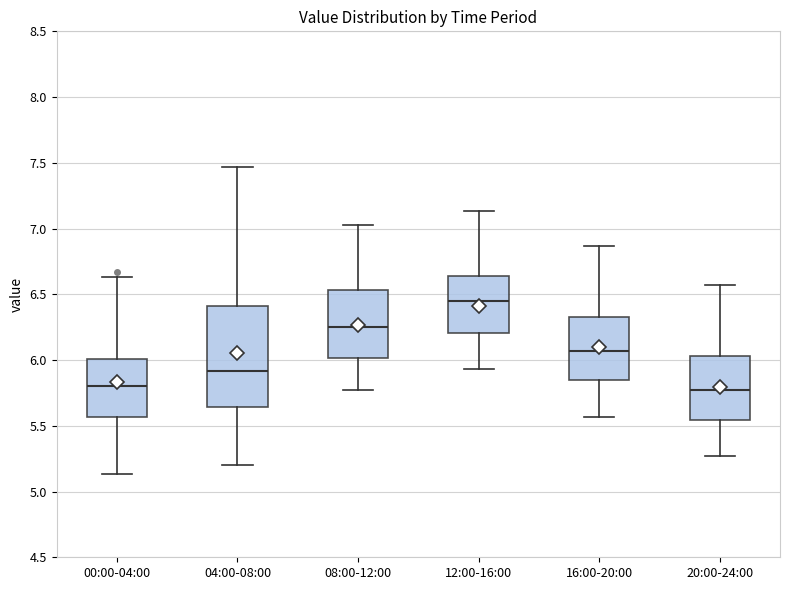

Which box's median line is the highest?

12:00-16:00